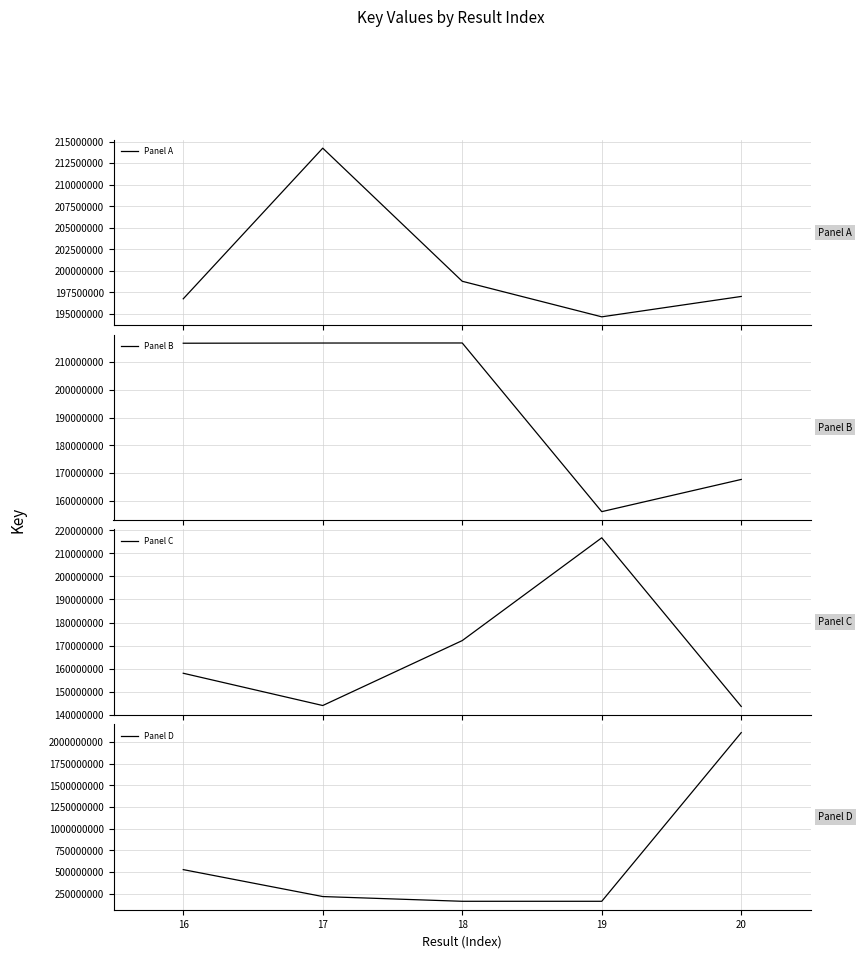

Does the chart display data point markers on the line(s)?

No